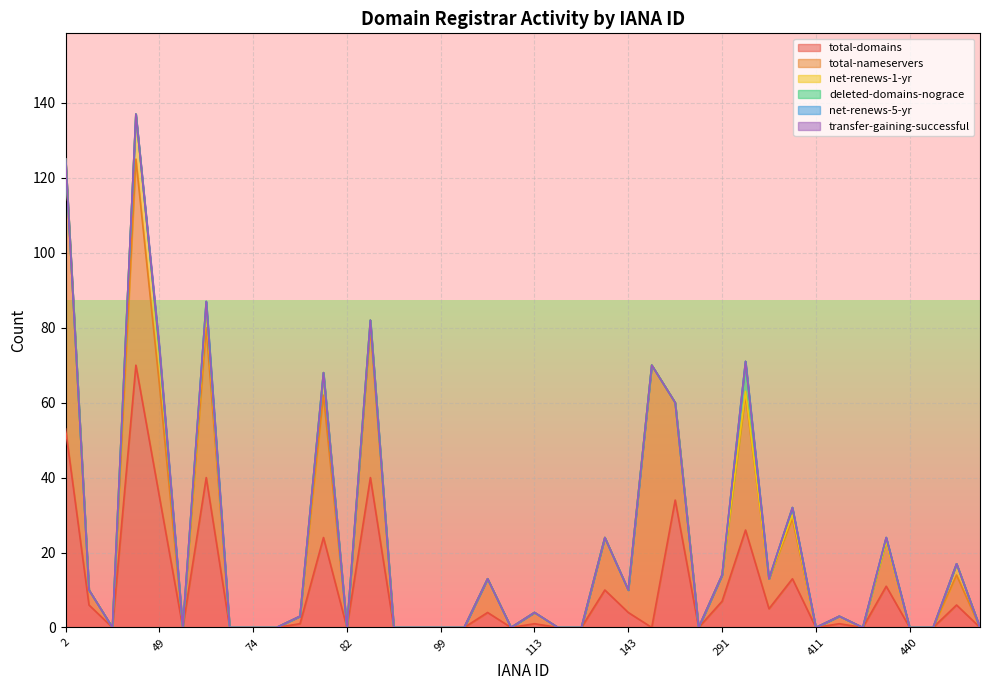

Is the value of transfer-gaining-successful at 113 greater than the value of total-domains at 15?

No